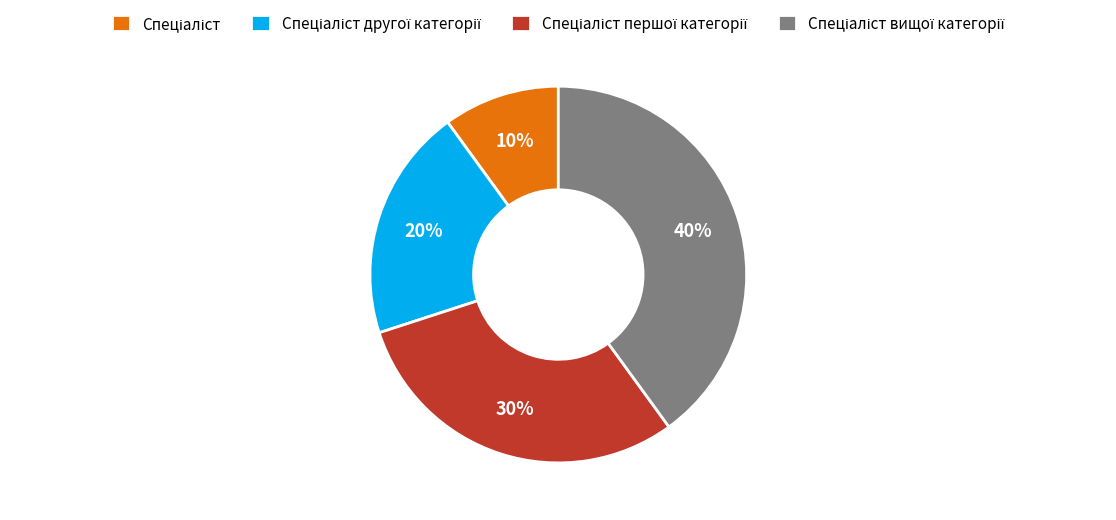

Is there a majority slice in this chart?

No